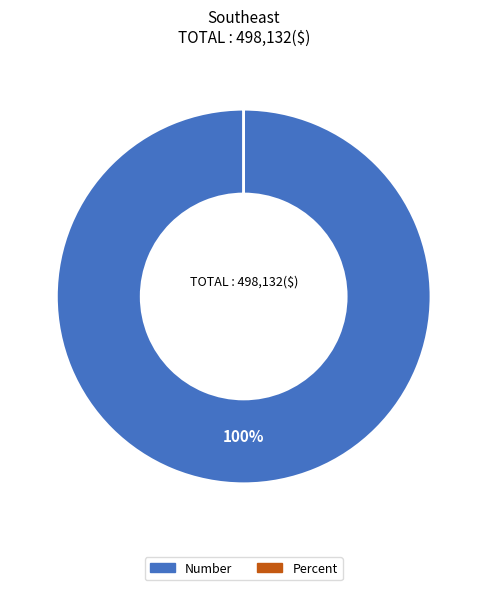

True or false: Number accounts for 92% of the total.

False